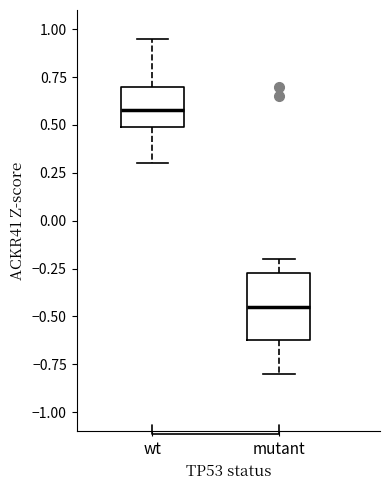

Comparing the boxes themselves (not the whiskers), which one is the tallest?

mutant